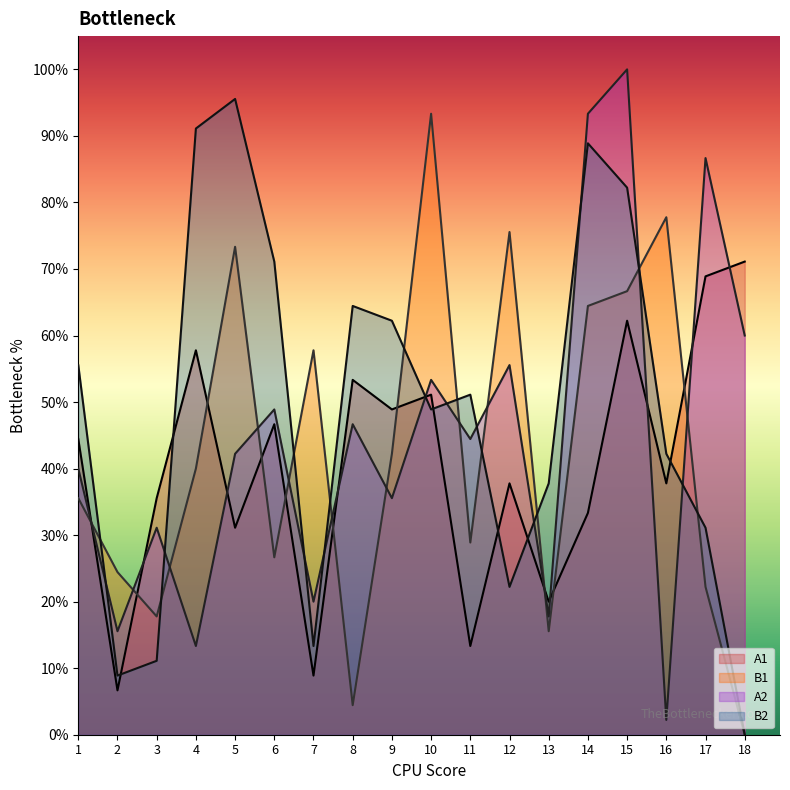

What is the total value across all series at 7?

100.0